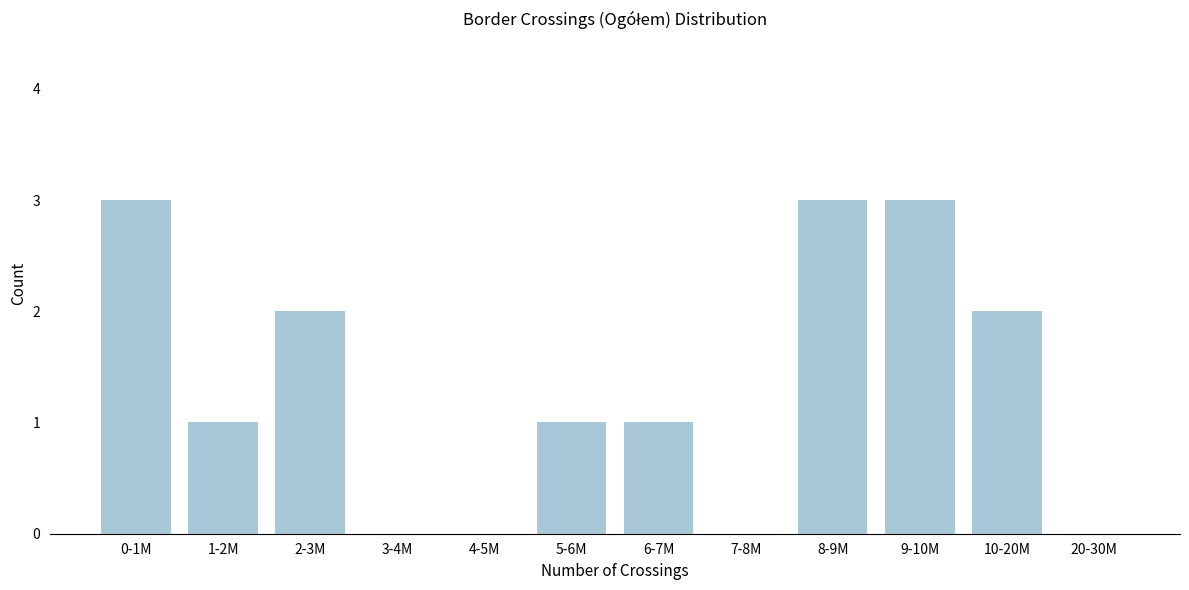

Reading left to right, what are all the values shown in this chart?

0-1M=3	1-2M=1	2-3M=2	3-4M=0	4-5M=0	5-6M=1	6-7M=1	7-8M=0	8-9M=3	9-10M=3	10-20M=2	20-30M=0